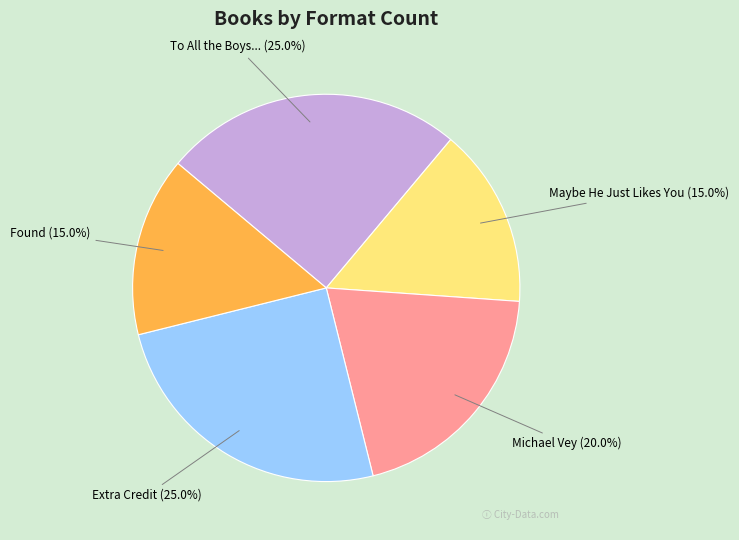

Between Michael Vey and To All the Boys..., which is larger?

To All the Boys...